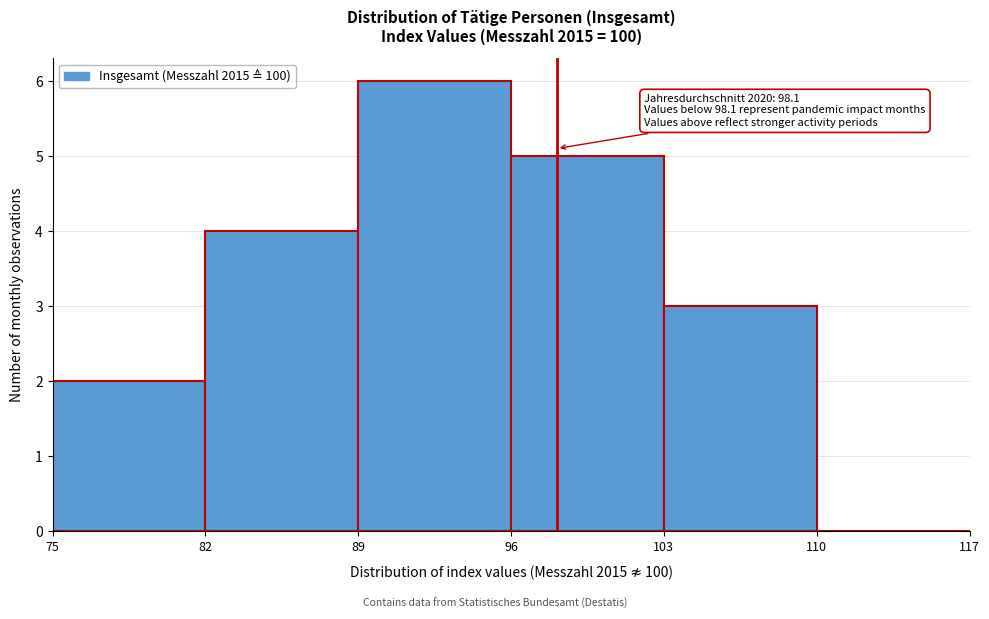

Over which range of the x-axis is the bar tallest?

89 to 96